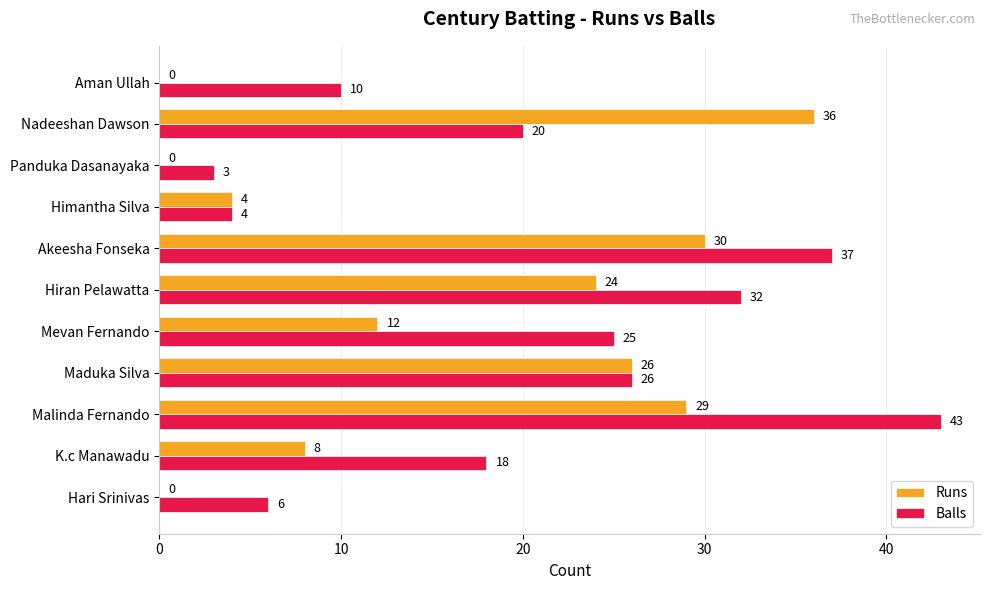

What is the sum of the Runs values at Aman Ullah and Nadeeshan Dawson?

36